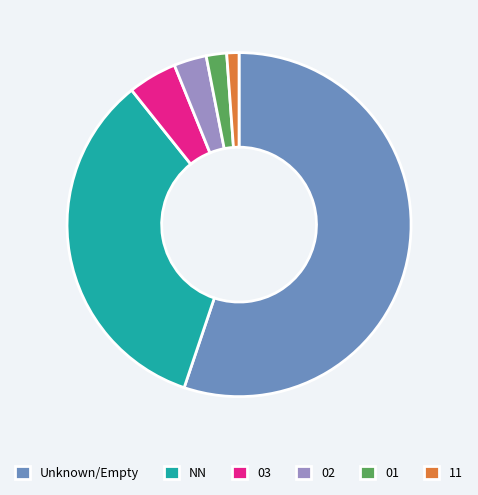

Is there a majority slice in this chart?

Yes